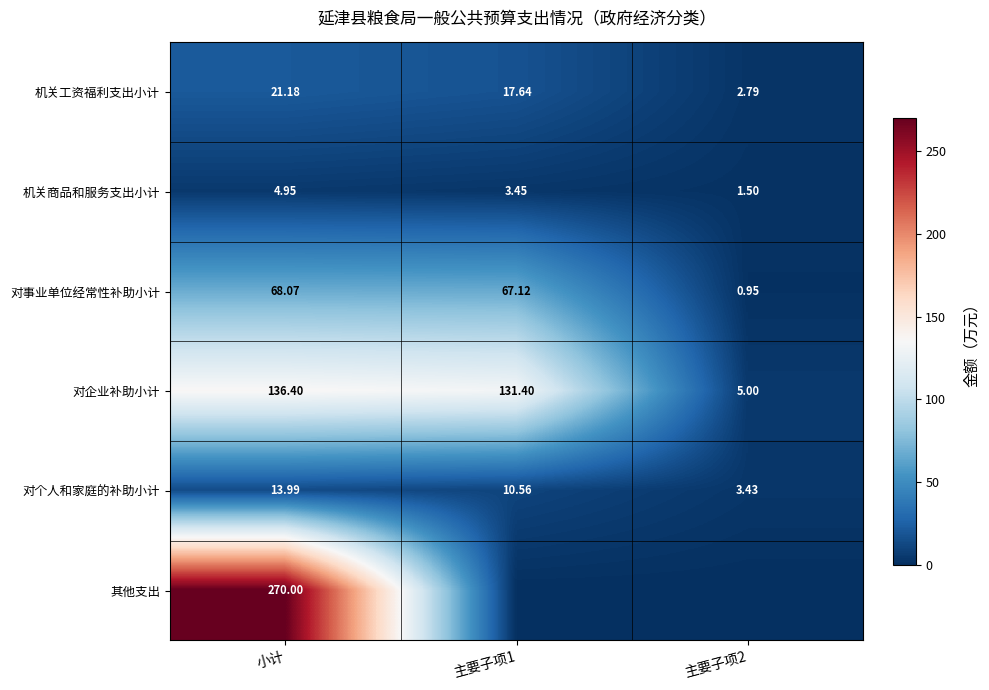

The value of 对事业单位经常性补助小计 at 小计 is 89.6. True or false?

False